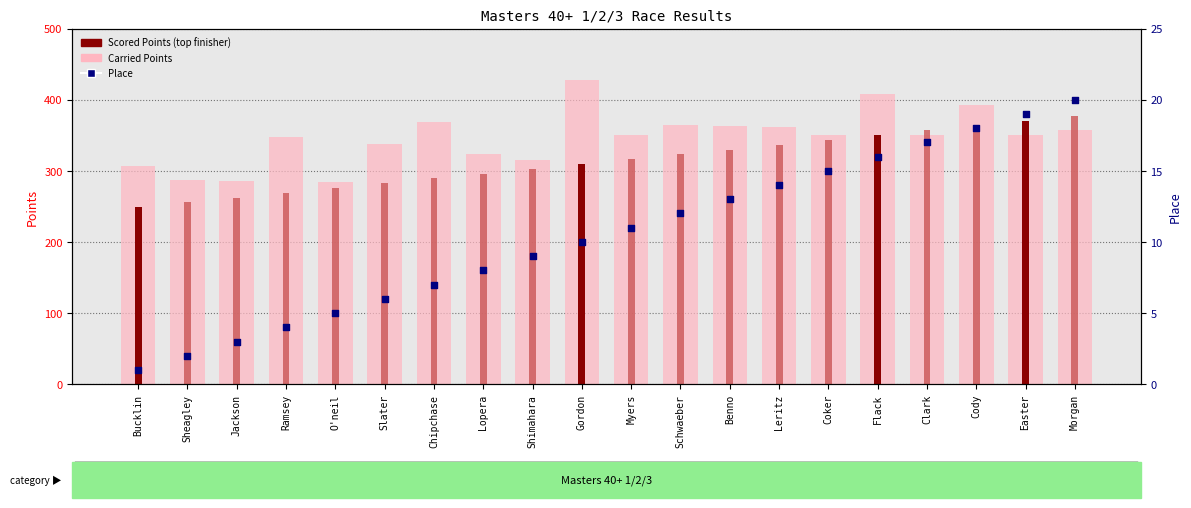

Is the value of Place at Gordon greater than the value of Carried Points at Sheagley?

No